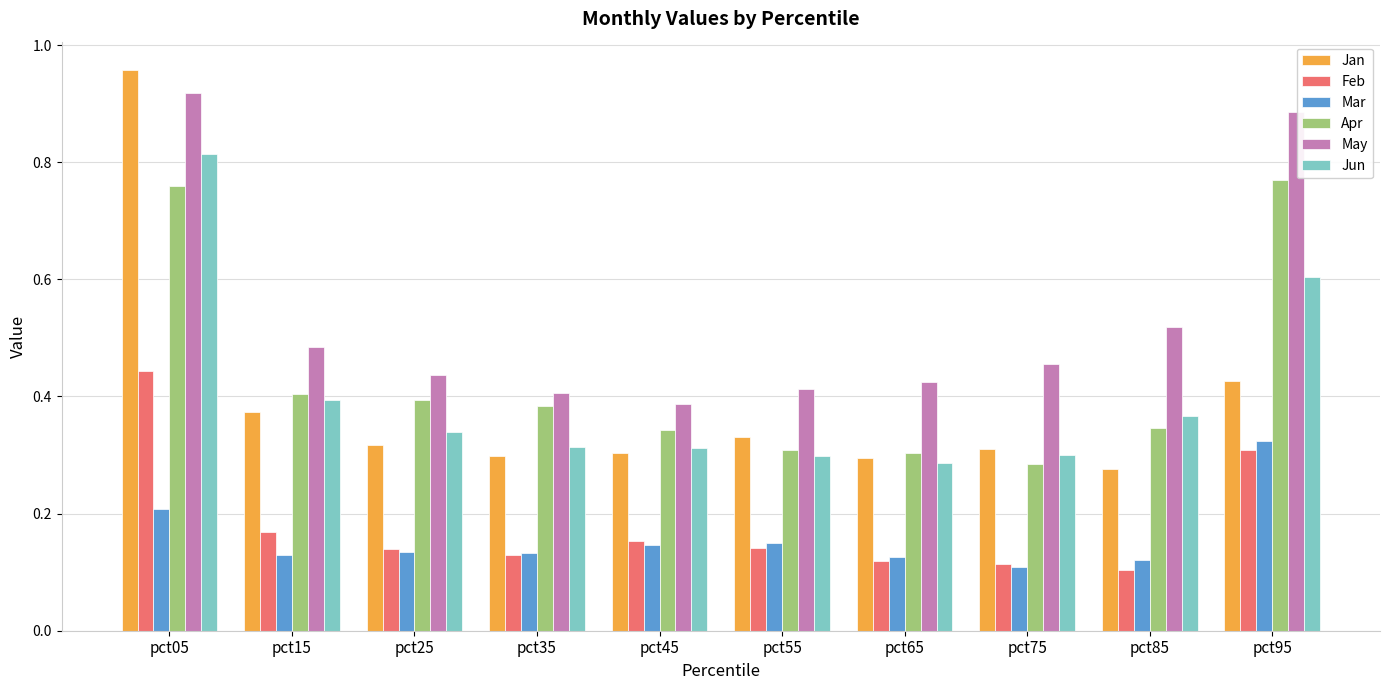

Are the bars grouped side by side (vs. stacked)?

Yes